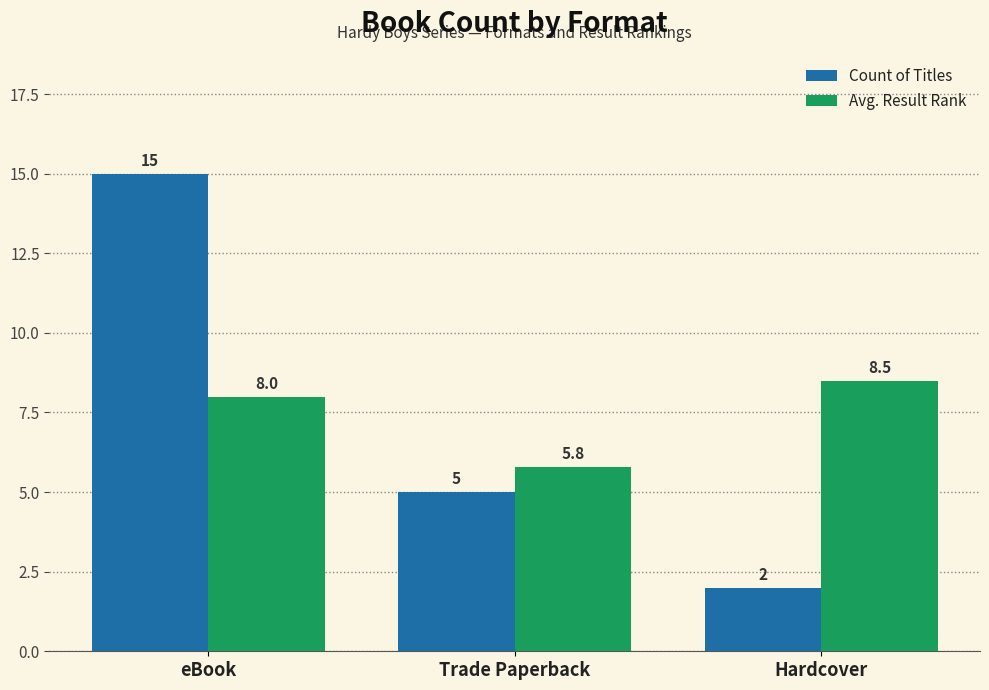

How many groups of bars are there?

3